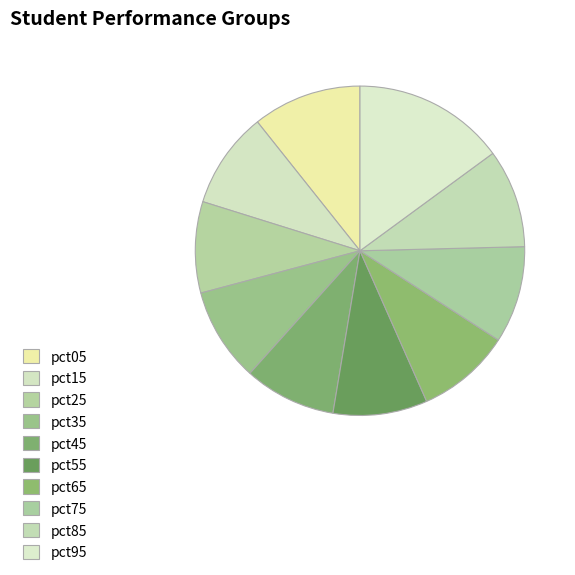

Is there a majority slice in this chart?

No